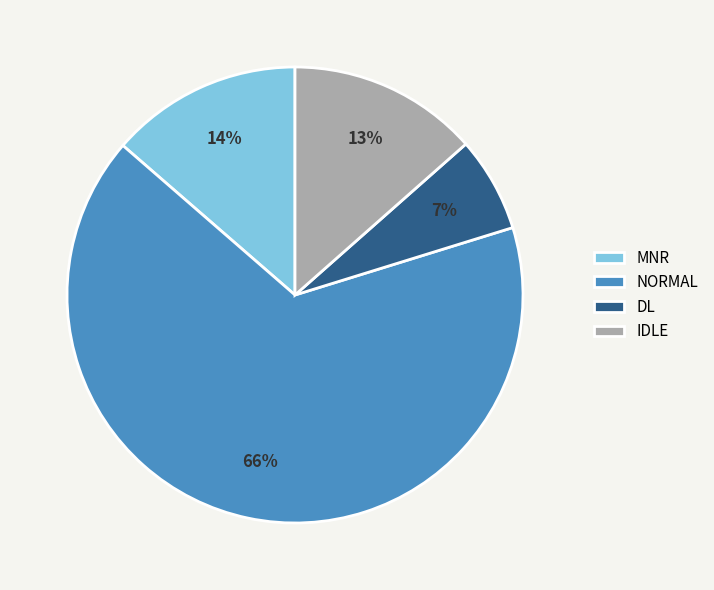

How many slices are in this pie chart?

4